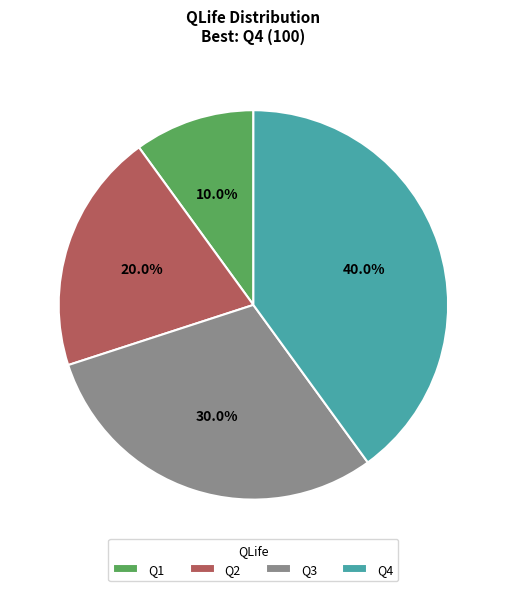

Which slice is the smallest?

Q1